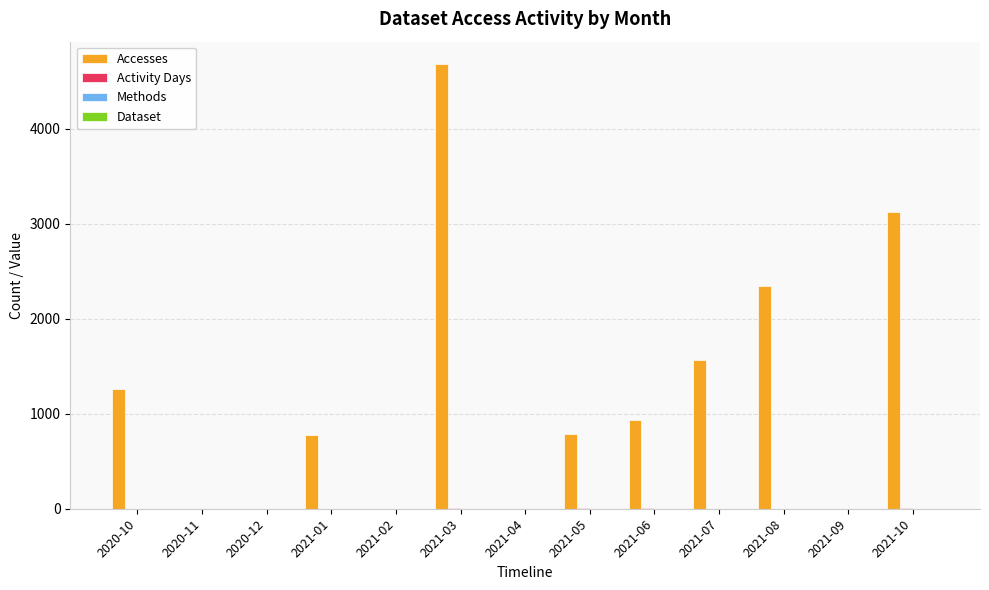

Which label corresponds to the largest value in the chart?

2021-03